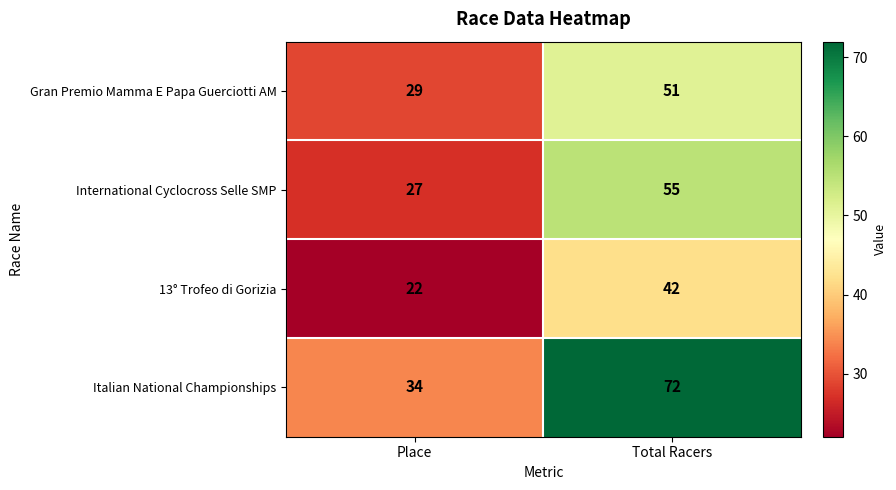

Count the number of data series in this chart.

4